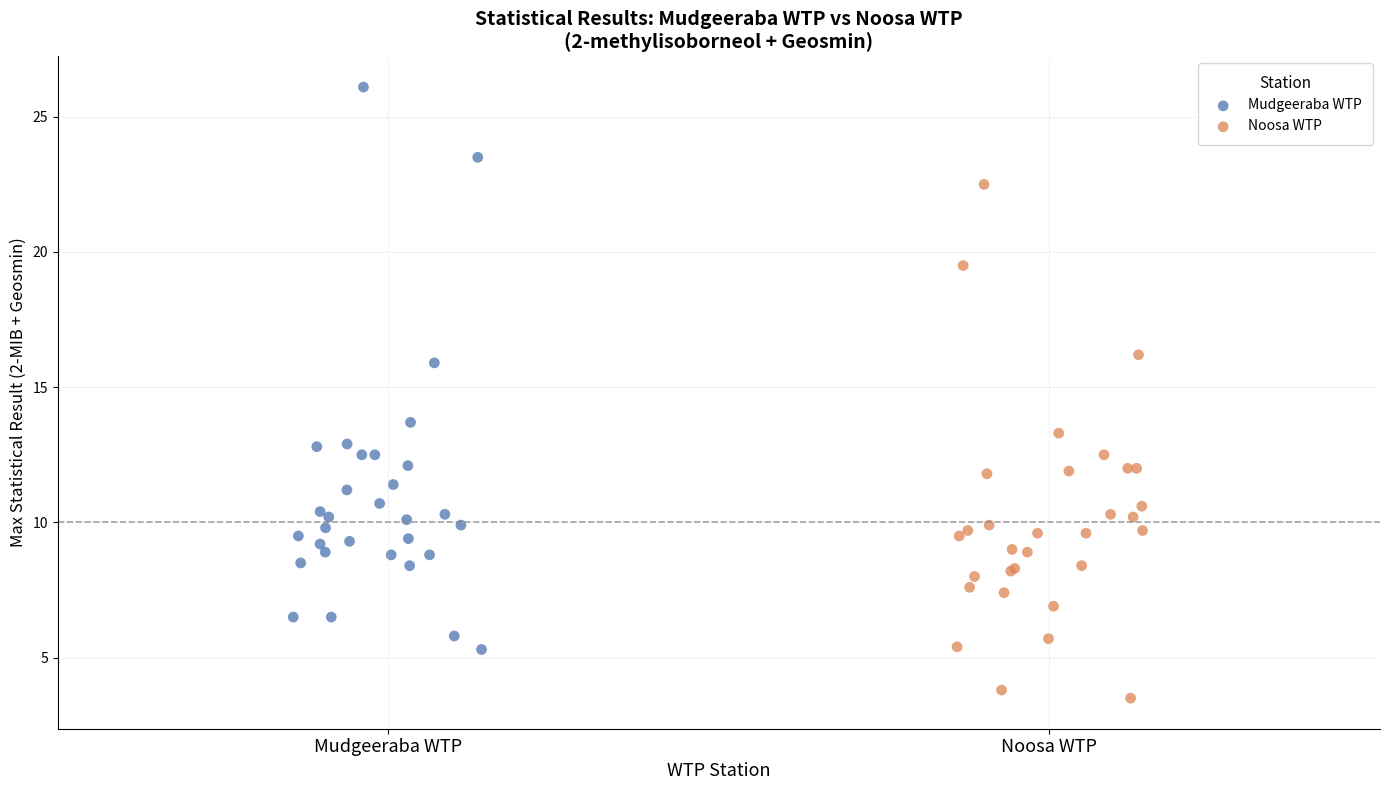

Which series has the widest spread of Y values?

Mudgeeraba WTP